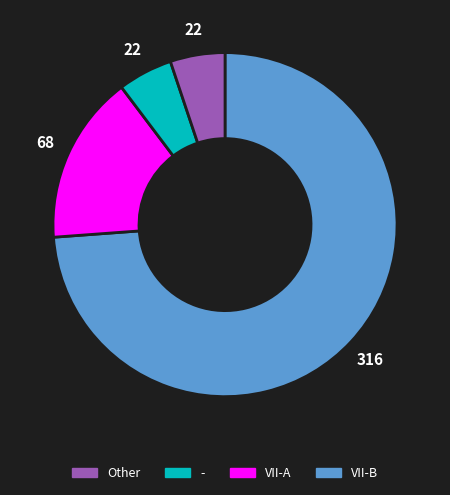

Is there any slice that represents more than half of the pie?

Yes